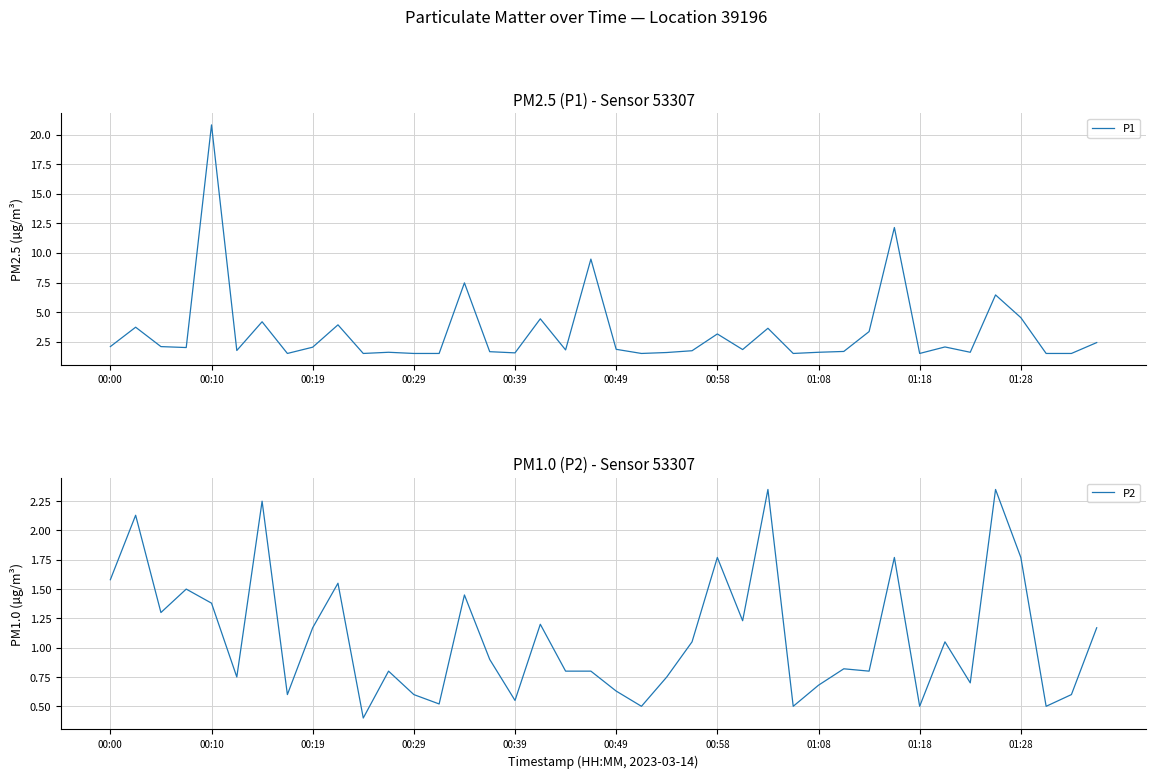

Which category has the highest value in the P1 series?

00:10